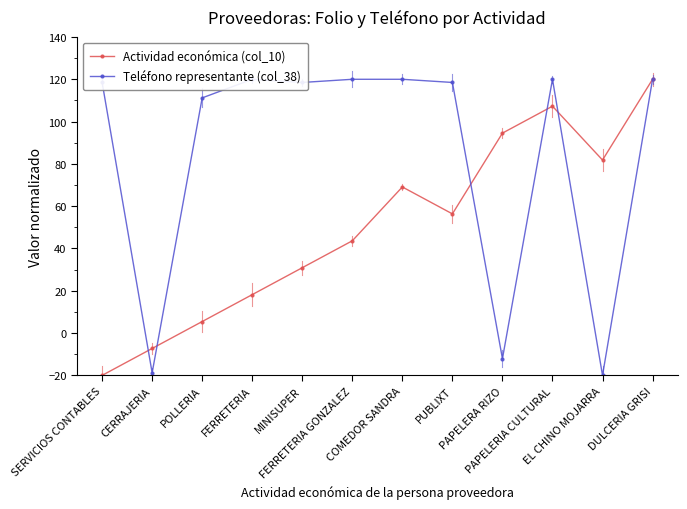

True or false: Actividad económica (col_10) has a value of 46.9 at PAPELERA RIZO.

False